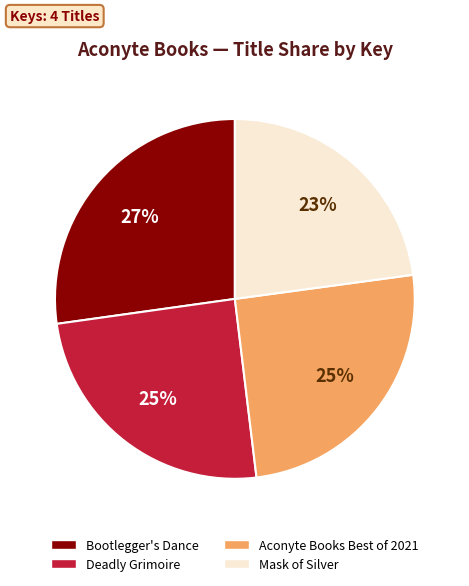

What is the smallest slice in the pie chart?

Mask of Silver